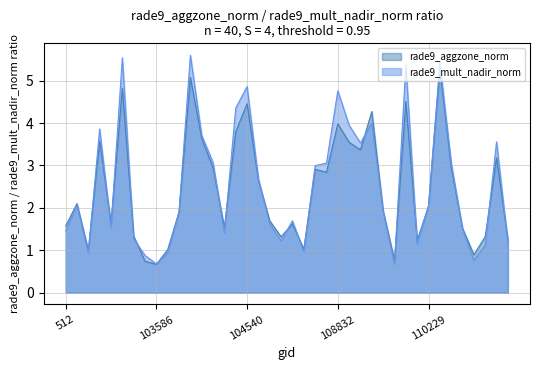

What is the label of the 27th point from the left?

2087